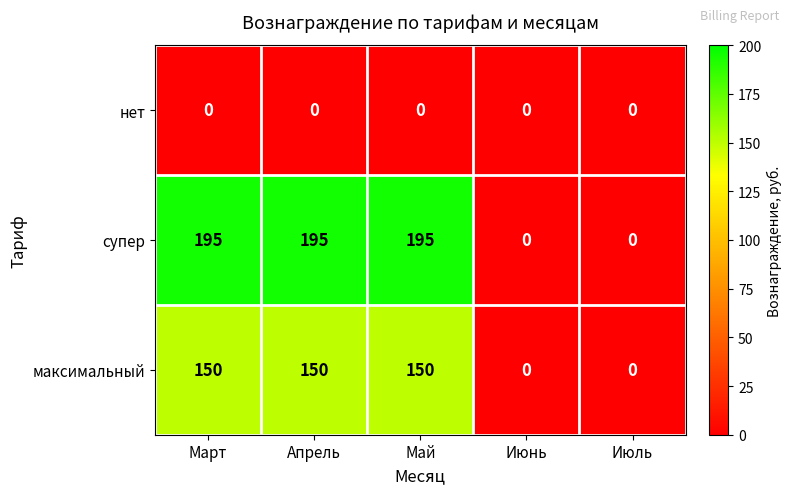

True or false: супер has a value of 329 at Март.

False